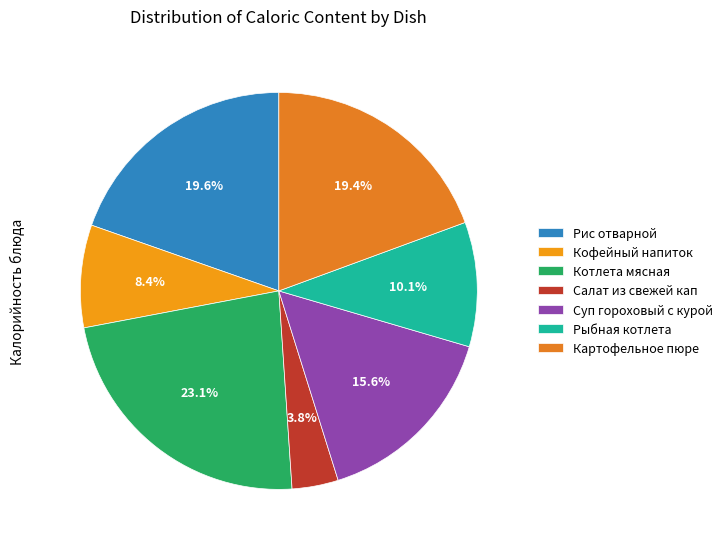

Is it true that Рыбная котлета is 16% of the pie?

False